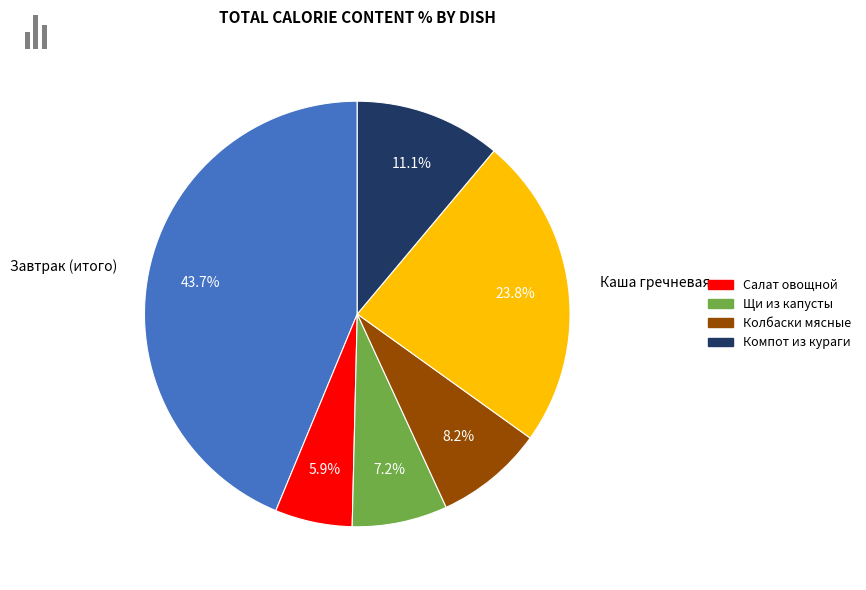

How much of the chart is everything except Компот из кураги?

88.9%